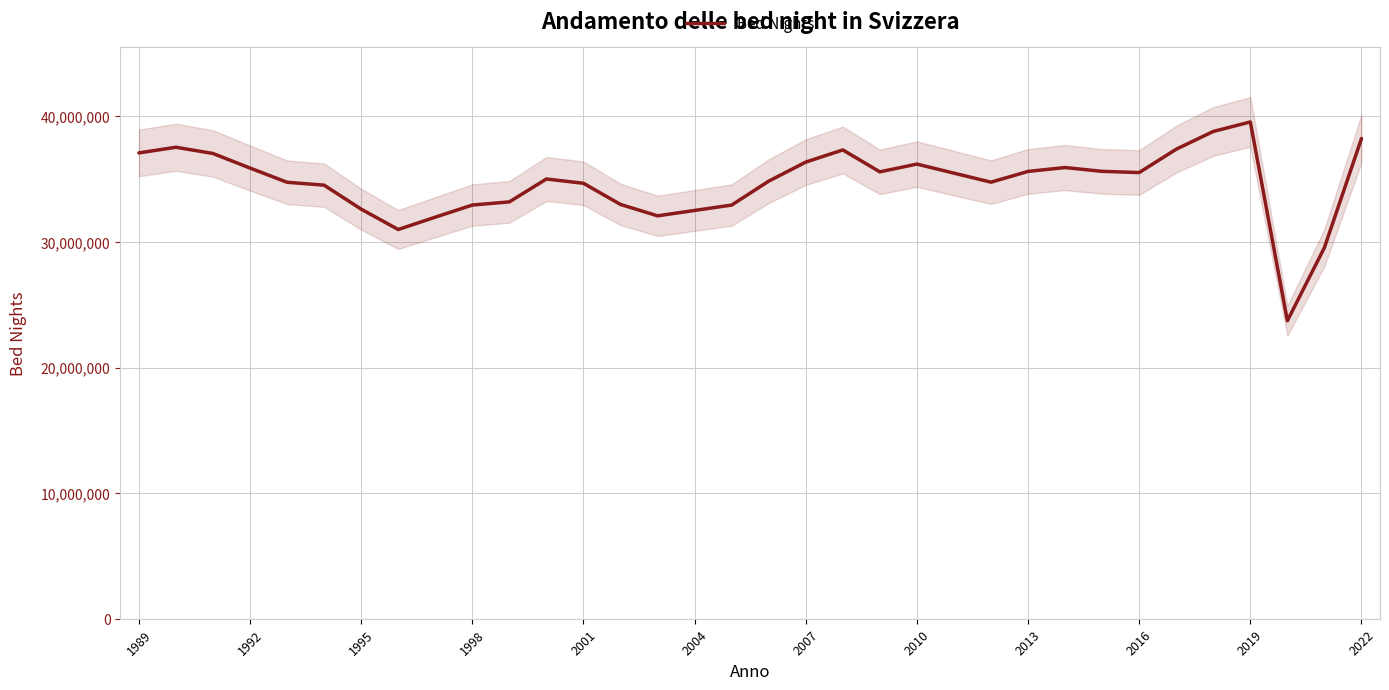

What is the maximum value for Bed Nights?

39562039